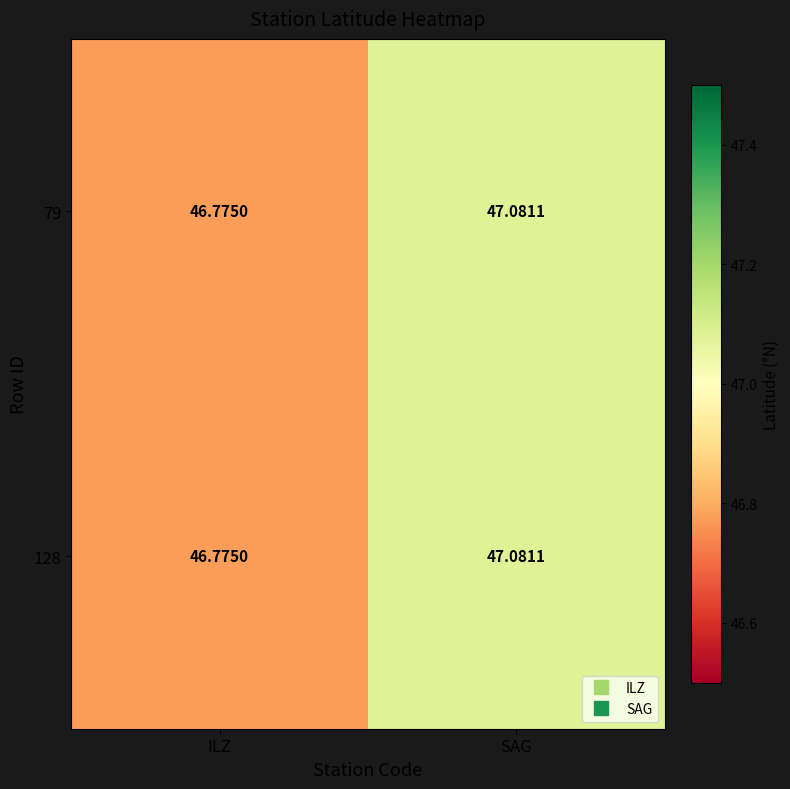

Rank the categories by 128 value from highest to lowest.

SAG, ILZ